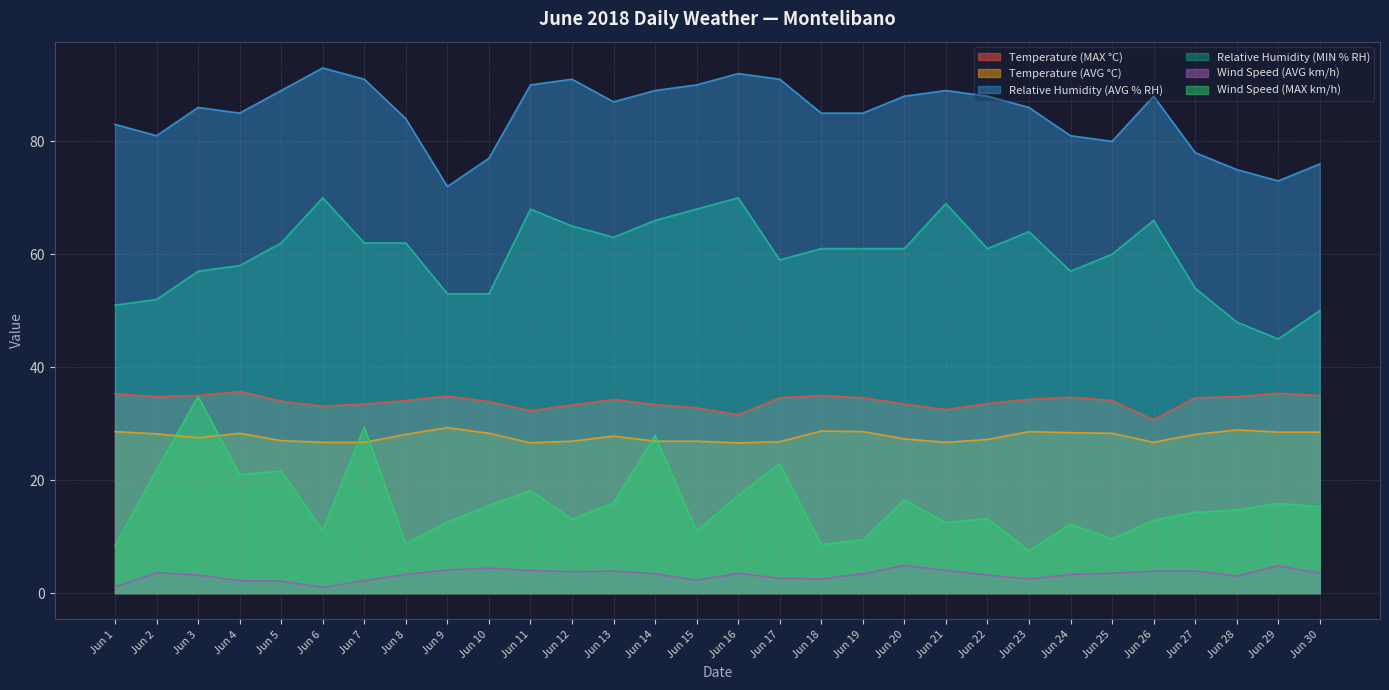

Where is the first local minimum for Relative Humidity (MIN % RH)?

Jun 13